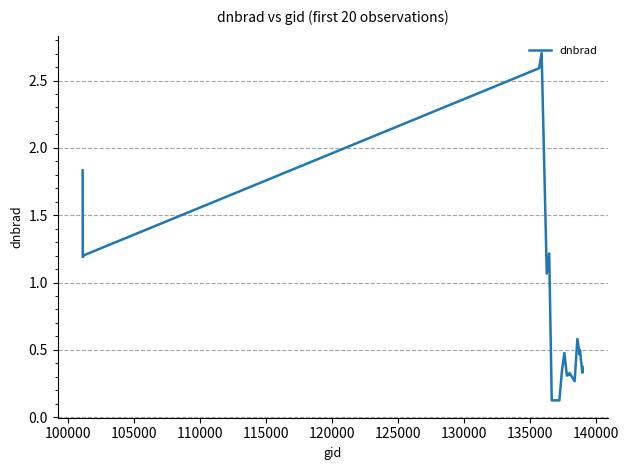

What is the maximum value shown in the chart?

2.7